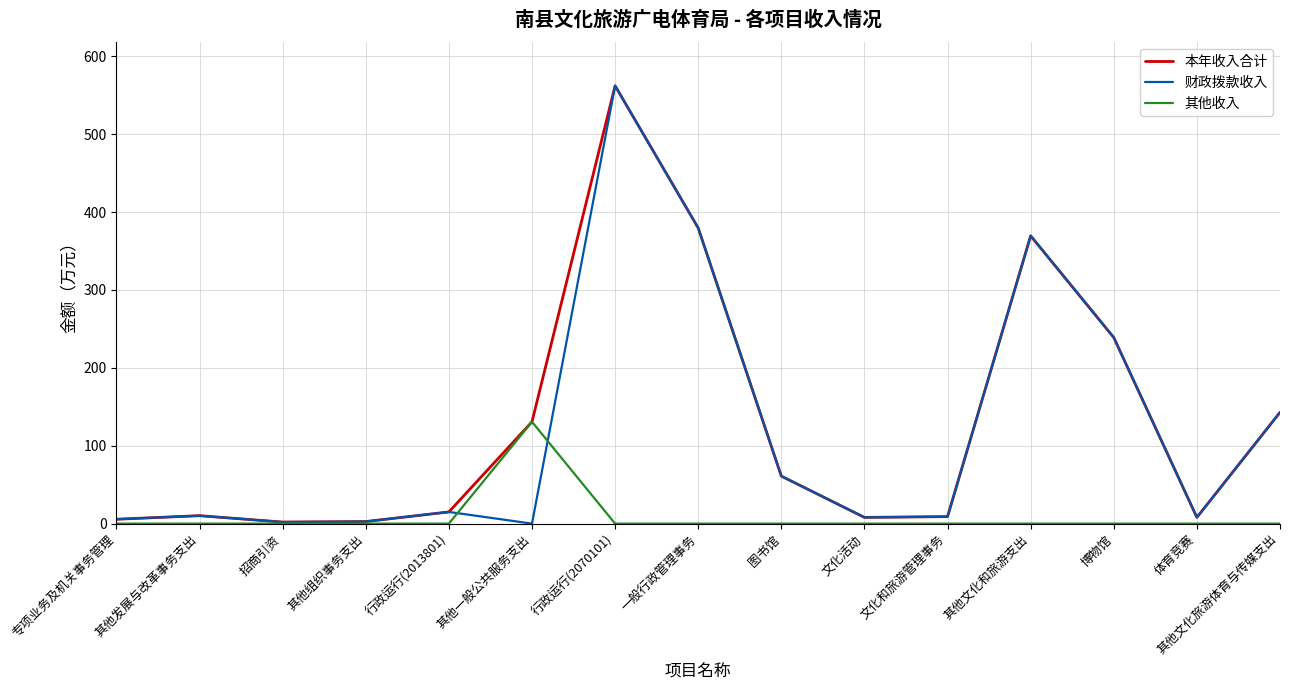

What is the total value across all series at 行政运行(2013801)?

30.0